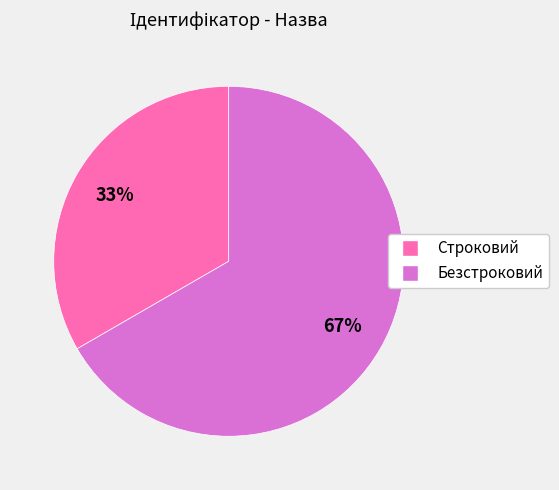

To the nearest percent, what portion does Безстроковий represent?

67%